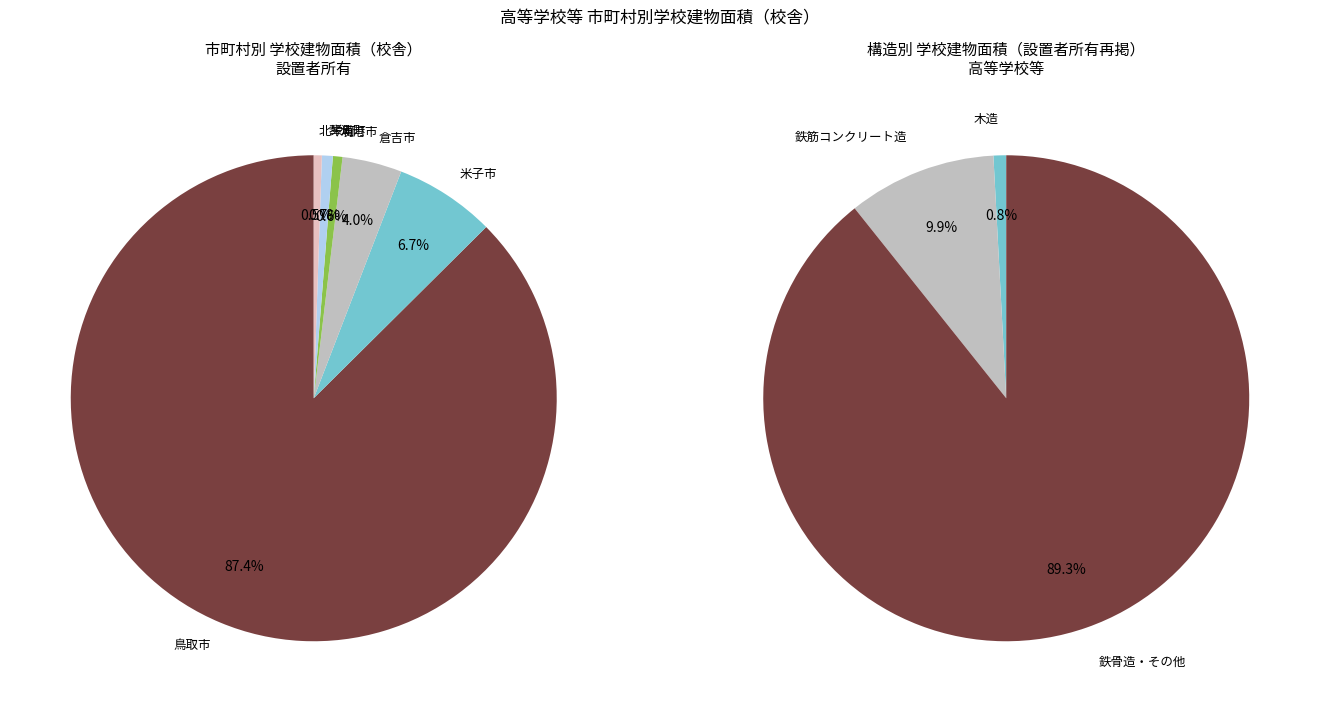

Approximately how many times larger is the value at 倉吉市 compared to 米子市?

0.6